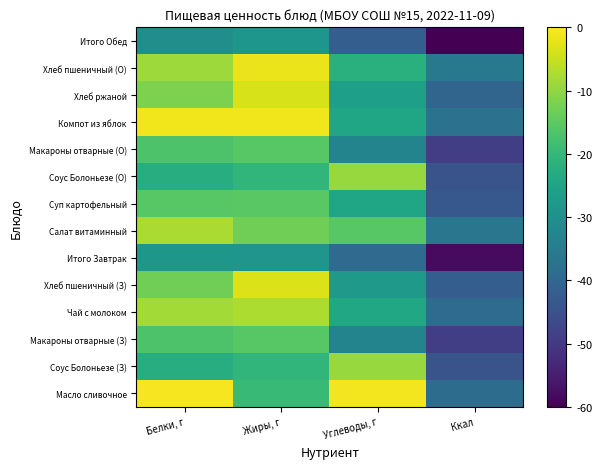

Reading left to right, extract all data points from this chart.

Масло сливочное: Белки, г=-0.7	Жиры, г=-19.5	Углеводы, г=-1.1	Ккал=-38.9
Соус Болоньезе (З): Белки, г=-22.6	Жиры, г=-20.5	Углеводы, г=-9.2	Ккал=-44.5
Макароны отварные (З): Белки, г=-16.9	Жиры, г=-15.5	Углеводы, г=-33.0	Ккал=-48.9
Чай с молоком: Белки, г=-8.3	Жиры, г=-7.5	Углеводы, г=-24.0	Ккал=-38.9
Хлеб пшеничный (З): Белки, г=-12.9	Жиры, г=-3.1	Углеводы, г=-27.8	Ккал=-42.0
Итого Завтрак: Белки, г=-28.3	Жиры, г=-28.7	Углеводы, г=-39.1	Ккал=-58.2
Салат витаминный: Белки, г=-7.5	Жиры, г=-13.0	Углеводы, г=-15.7	Ккал=-36.4
Суп картофельный: Белки, г=-15.6	Жиры, г=-15.3	Углеводы, г=-24.5	Ккал=-43.4
Соус Болоньезе (О): Белки, г=-22.6	Жиры, г=-20.5	Углеводы, г=-9.2	Ккал=-44.5
Макароны отварные (О): Белки, г=-16.9	Жиры, г=-15.5	Углеводы, г=-33.0	Ккал=-48.9
Компот из яблок: Белки, г=-1.2	Жиры, г=-1.2	Углеводы, г=-24.7	Ккал=-37.3
Хлеб ржаной: Белки, г=-11.9	Жиры, г=-3.6	Углеводы, г=-26.1	Ккал=-40.4
Хлеб пшеничный (О): Белки, г=-8.8	Жиры, г=-1.7	Углеводы, г=-21.9	Ккал=-35.7
Итого Обед: Белки, г=-30.4	Жиры, г=-28.4	Углеводы, г=-42.0	Ккал=-60.0